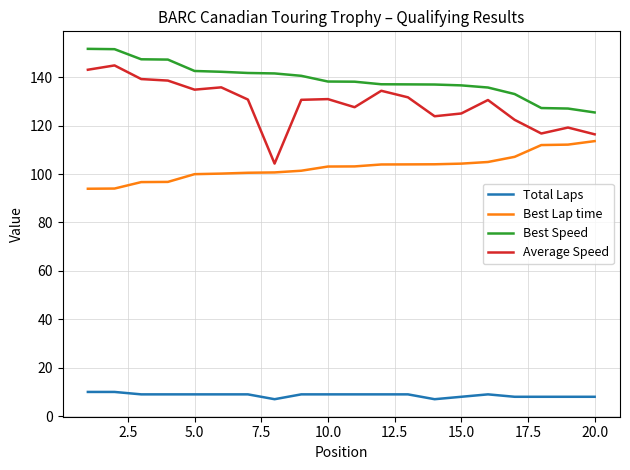

What is the greatest value displayed?

151.7